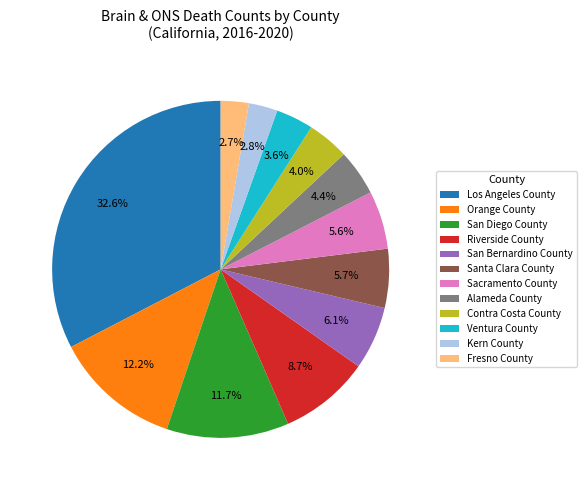

How many slices are in this pie chart?

12